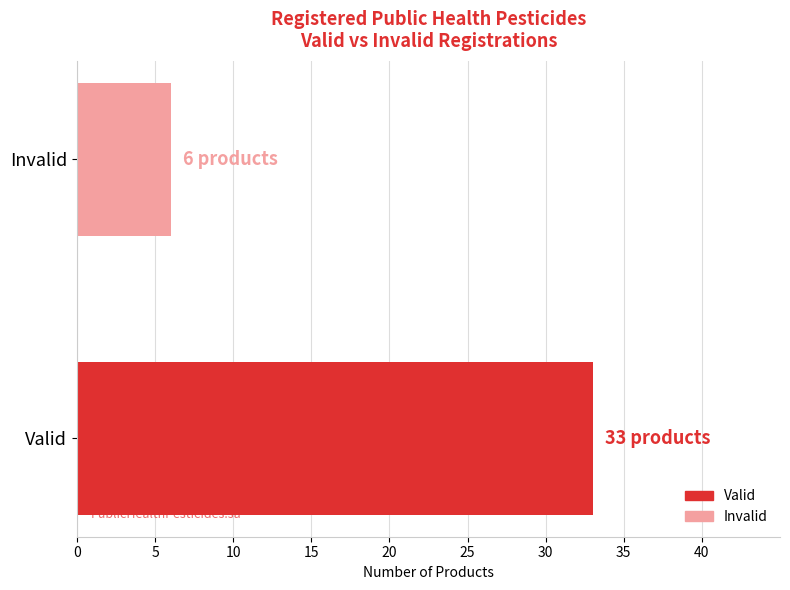

Which category has the highest value across all series?

Valid